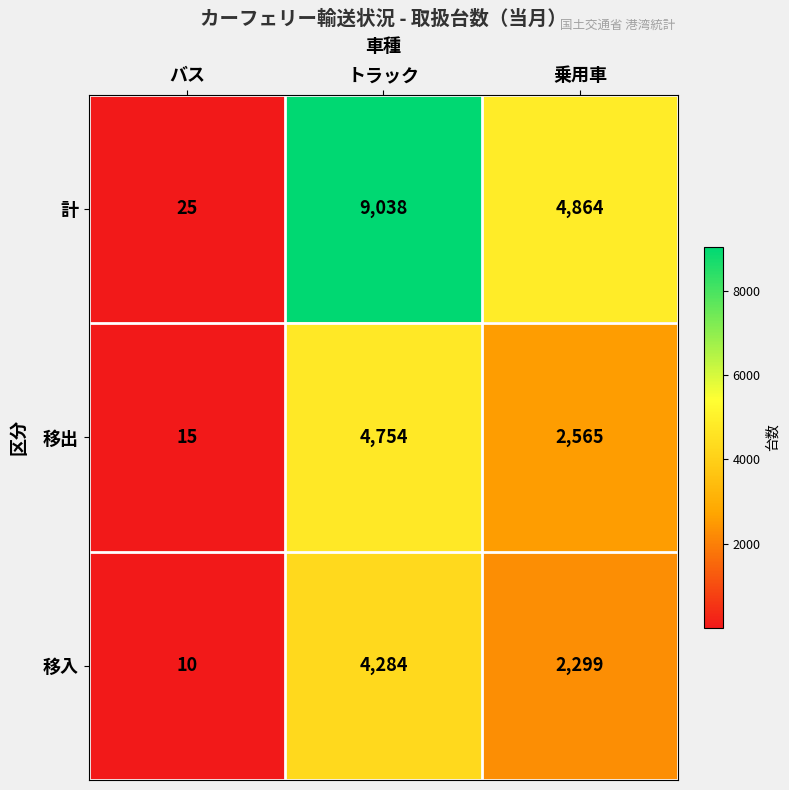

What is the sum of all 計 values?

13927